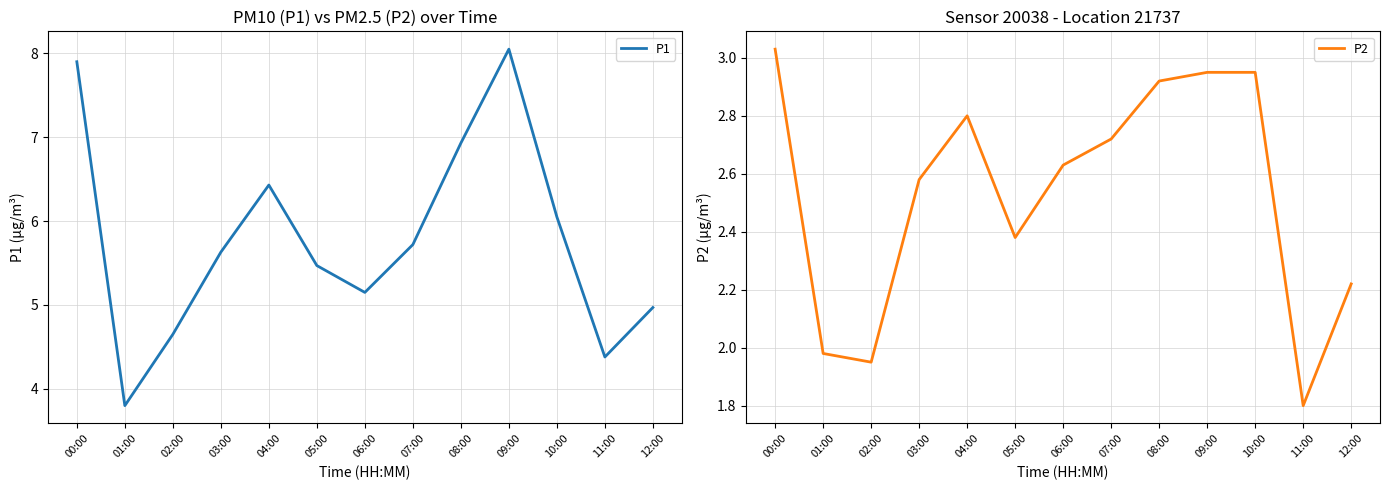

Reading left to right, what are all the values shown in this chart?

P1: 7.9	3.8	4.7	5.6	6.4	5.5	5.2	5.7	6.9	8.1	6.0	4.4	5.0
P2: 3.0	2.0	1.9	2.6	2.8	2.4	2.6	2.7	2.9	3.0	3.0	1.8	2.2